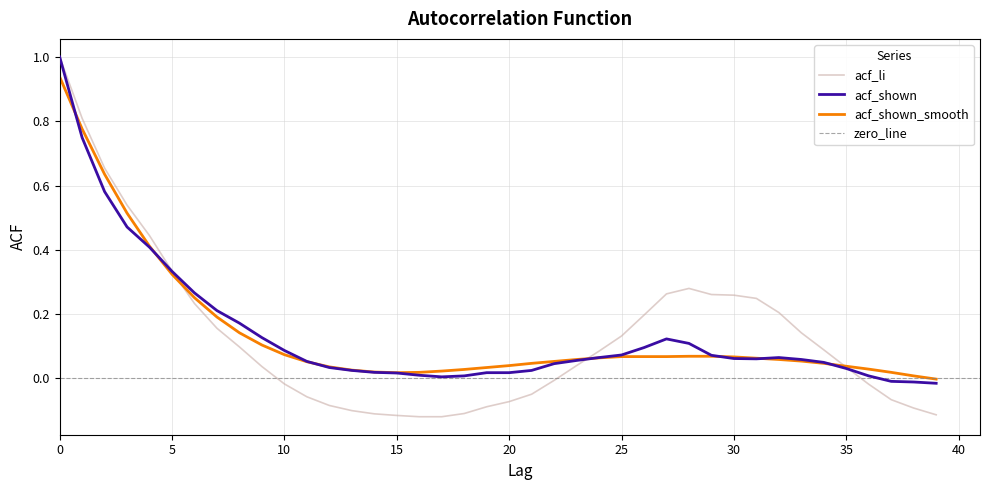

What value does the acf_li series have at 1?

0.8